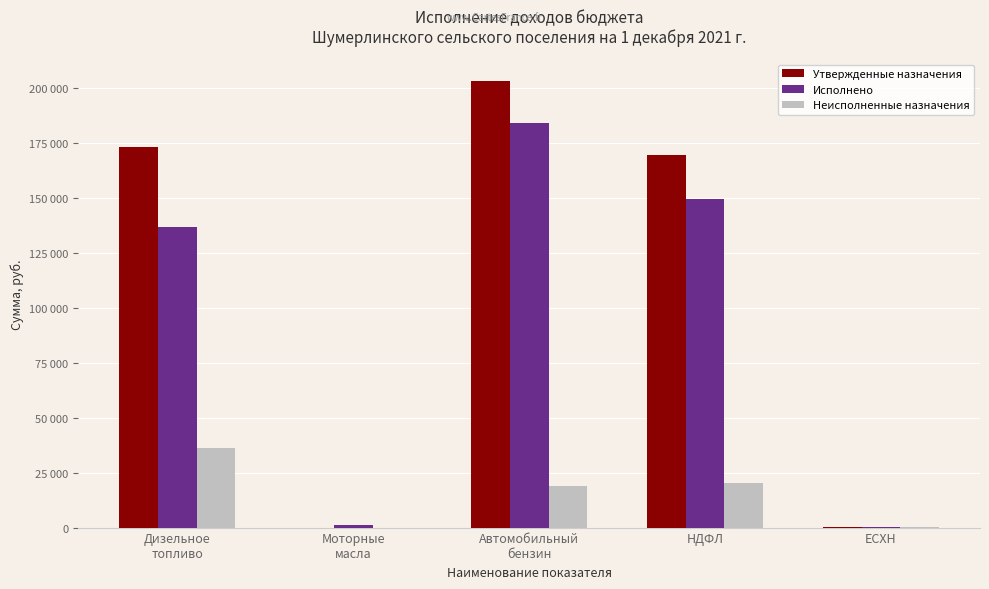

What are all the series names shown in the legend?

Утвержденные назначения, Исполнено, Неисполненные назначения